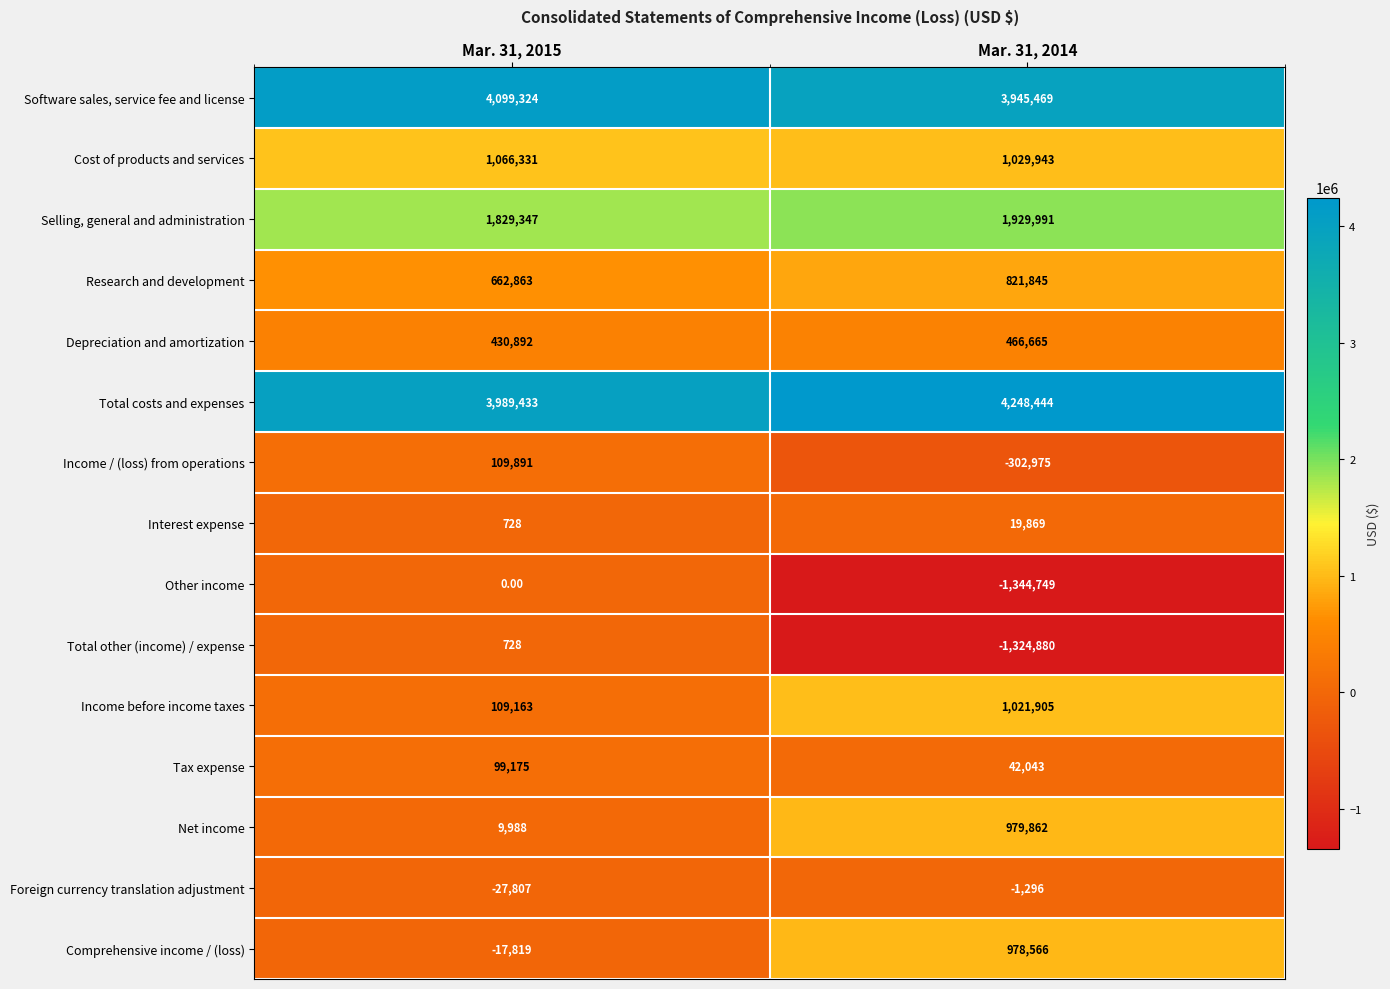

What is the total value across all series at Mar. 31, 2015?

12362237